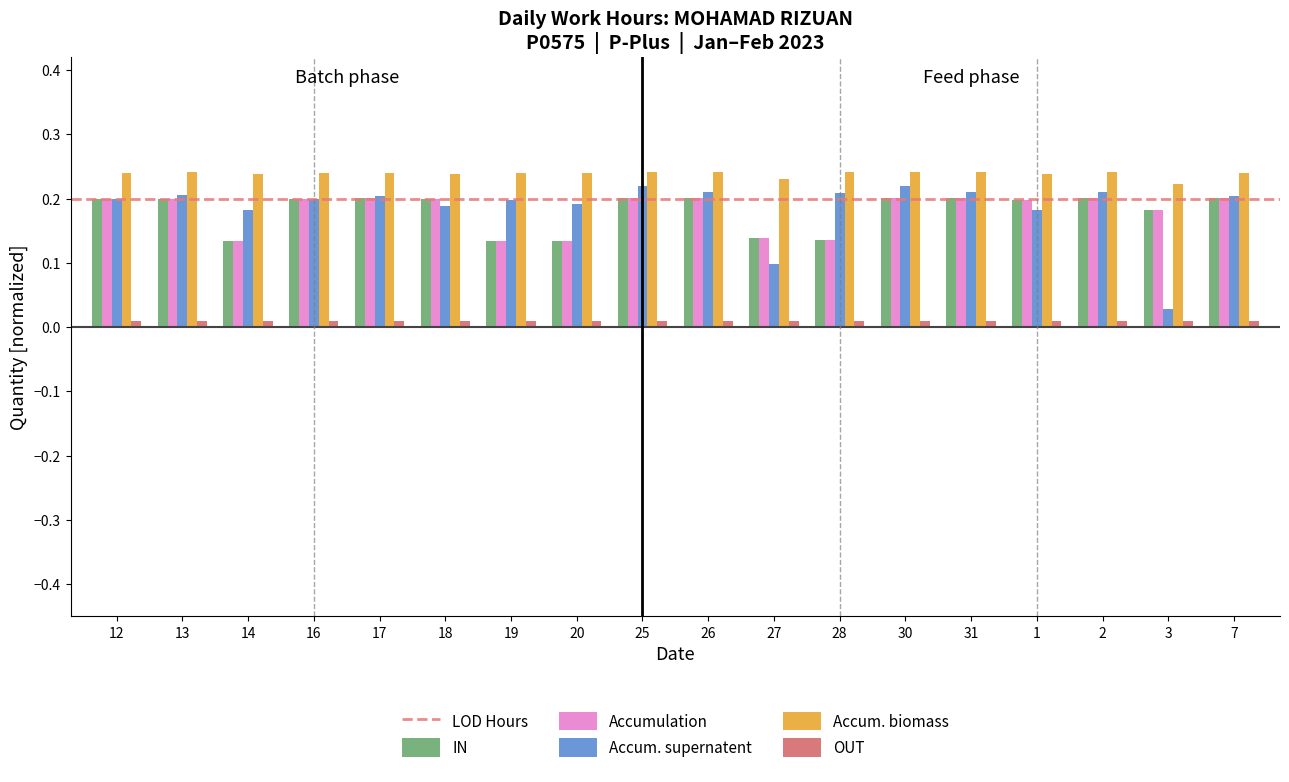

Between 16 and 3, which series saw the biggest shift?

Accum. supernatent